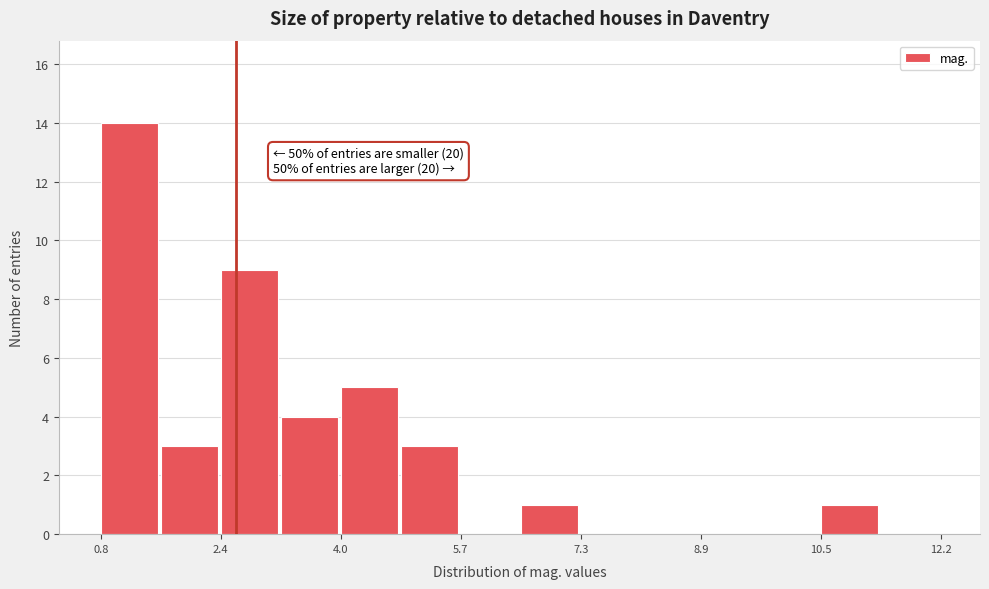

Which range on the x-axis has the tallest bar?

0.8 to 1.6